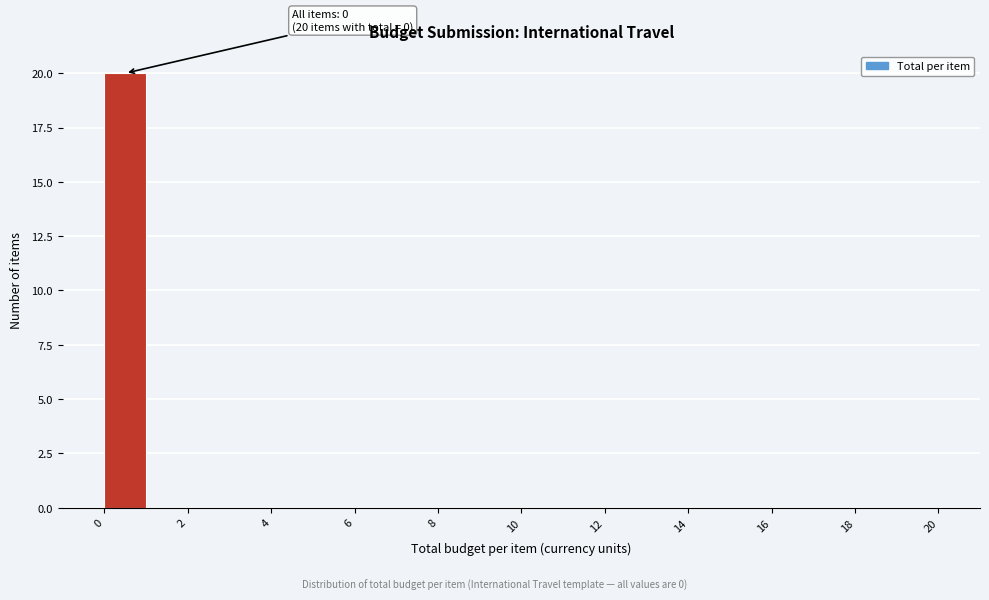

Which range on the x-axis has the tallest bar?

0 to 1